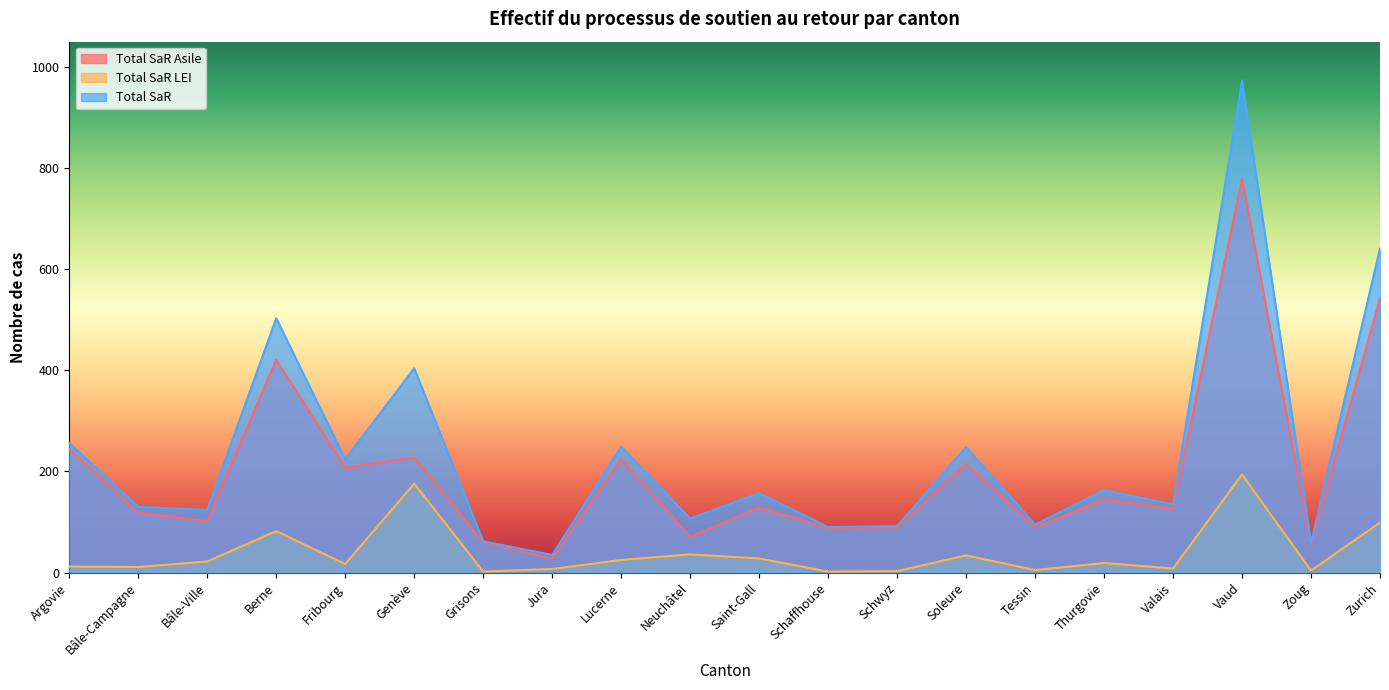

What position from the right is Schaffhouse?

9